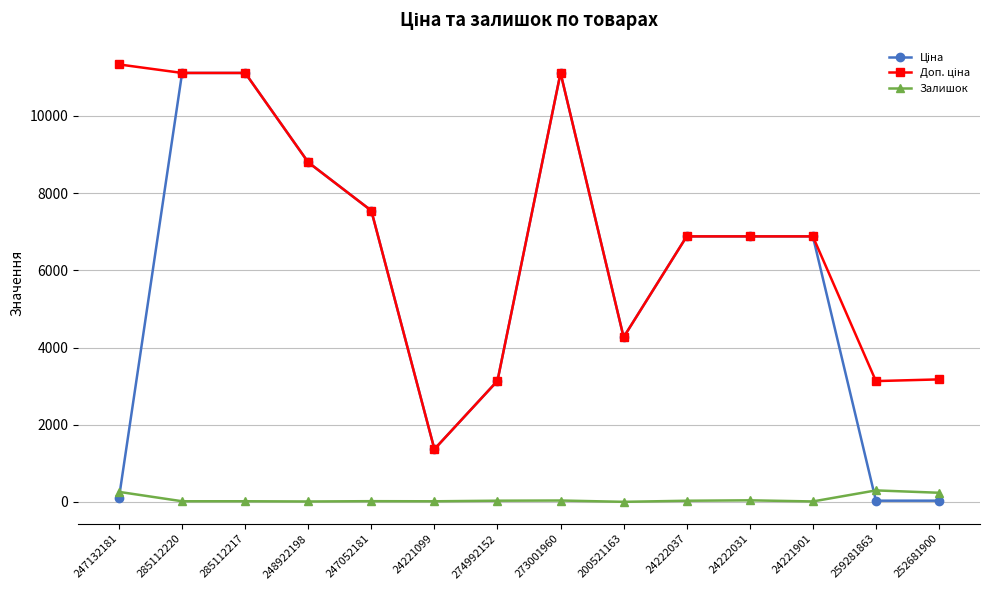

What is the label of the 2nd point from the left?

285112220